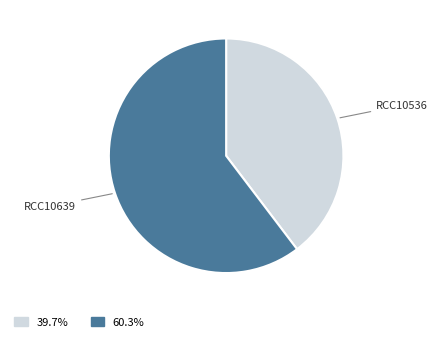

Is there a majority slice in this chart?

Yes